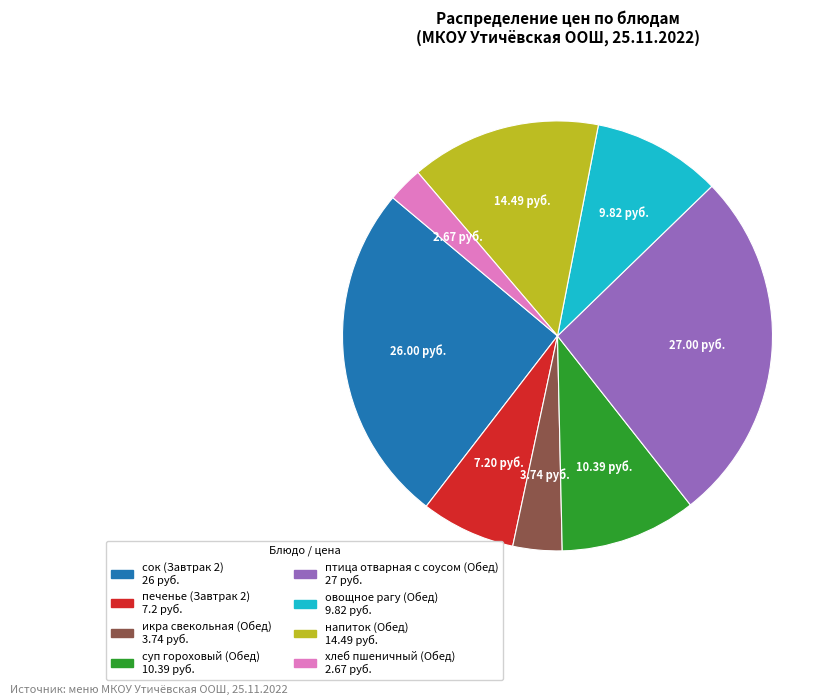

Which slice is the largest?

птица отварная с соусом (Обед)